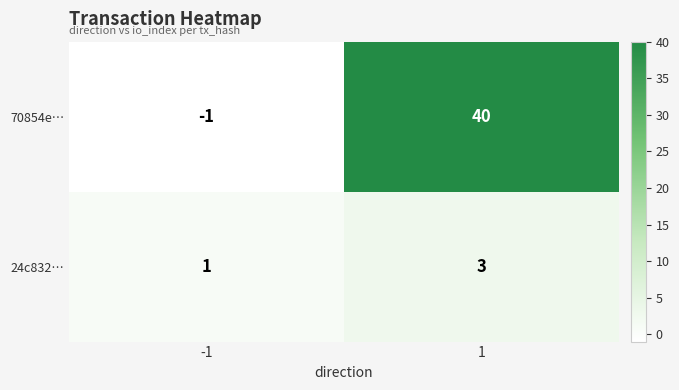

What is the average value of the 70854e… series?

20